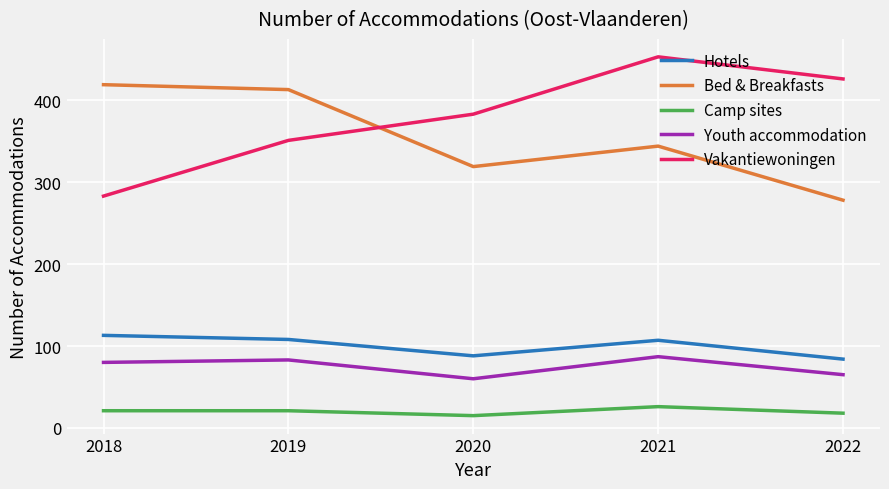

How many interior local valleys does the Youth accommodation series have?

1